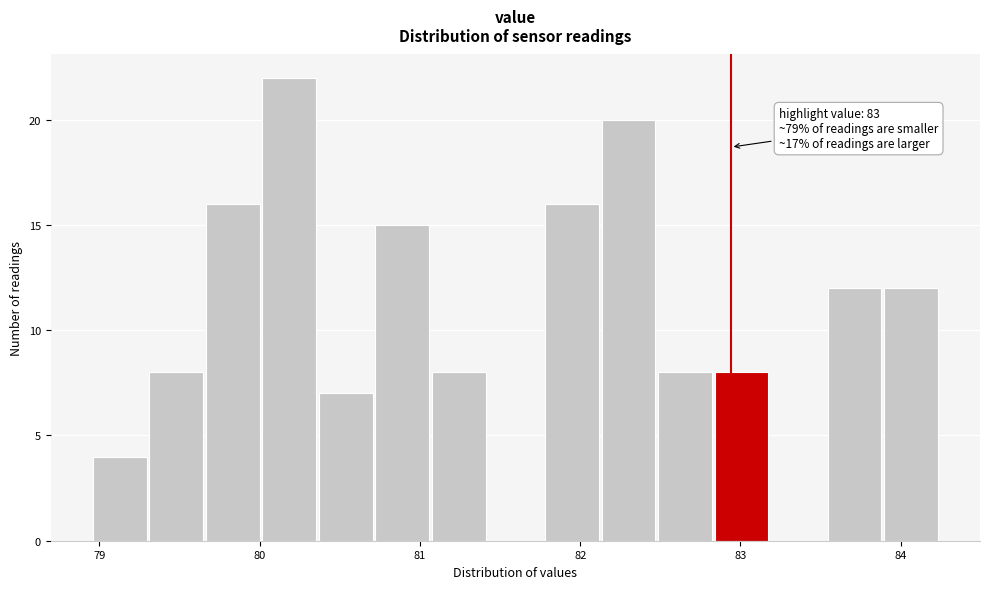

Read against the x-axis, roughly where is the centre of the tallest bar?

80.2